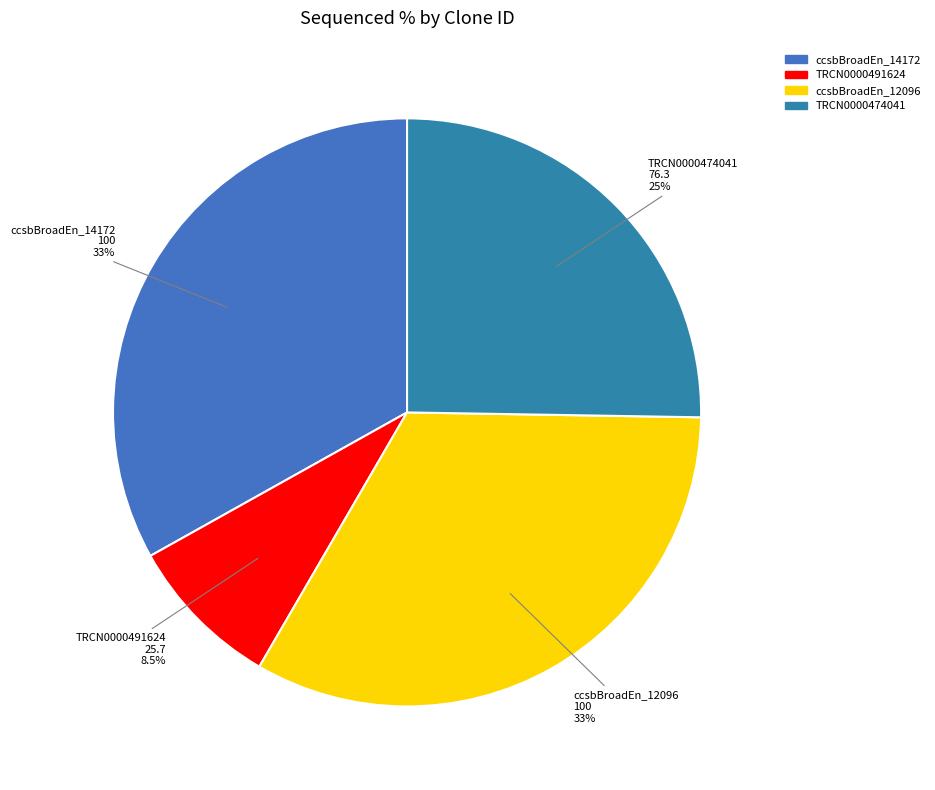

How many slices are in this pie chart?

4